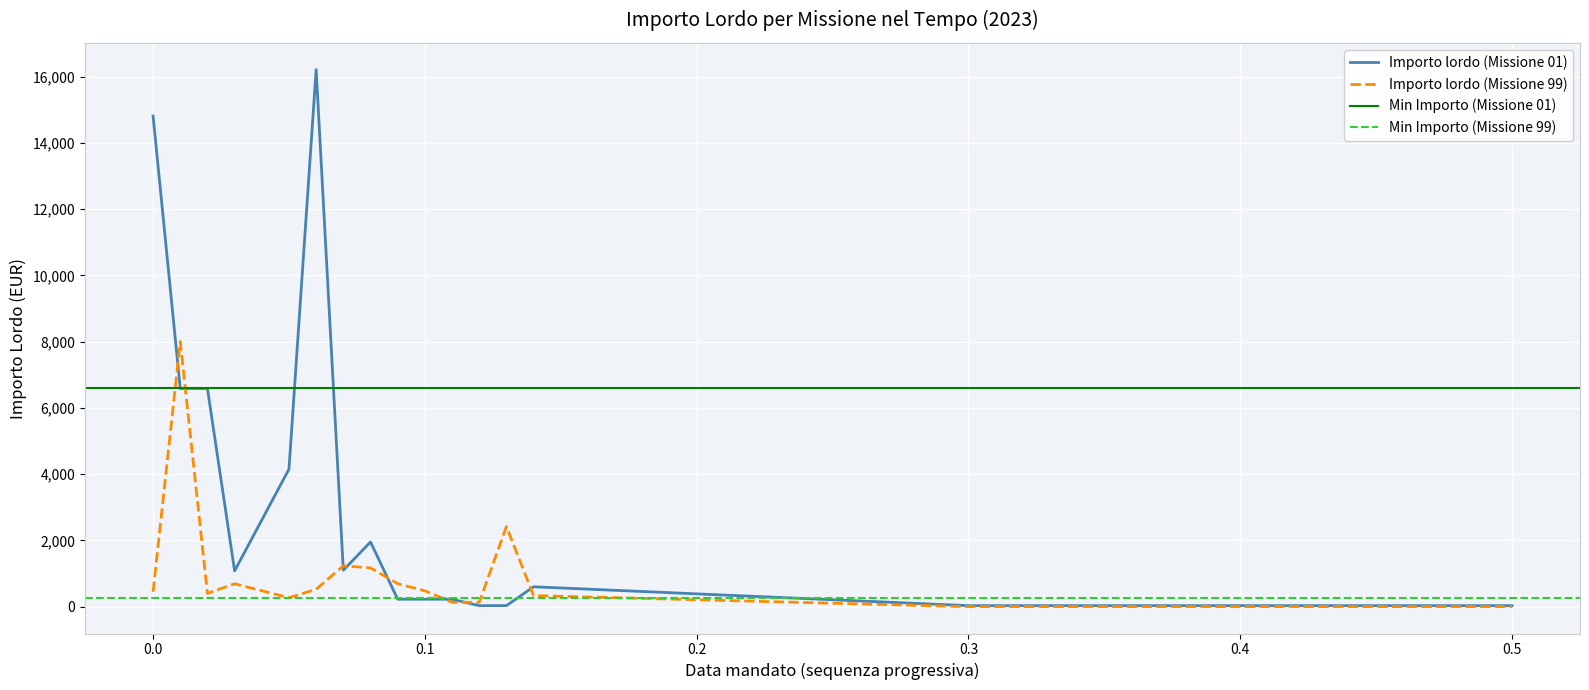

The value of Importo lordo (Missione 99) at 0.0 is 450.0. True or false?

True